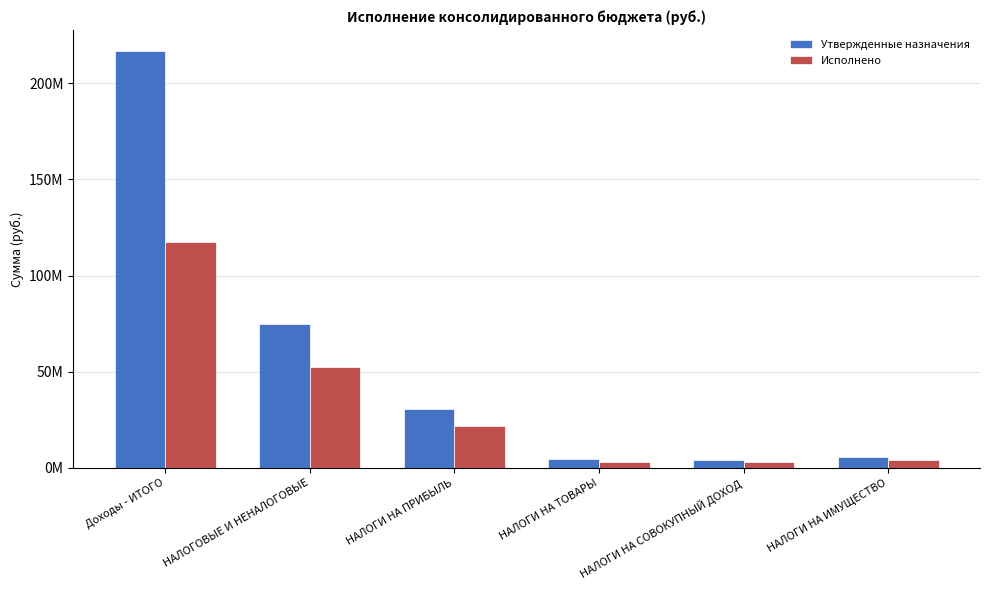

The value of Утвержденные назначения at НАЛОГИ НА ПРИБЫЛЬ is 42102147.5. True or false?

False